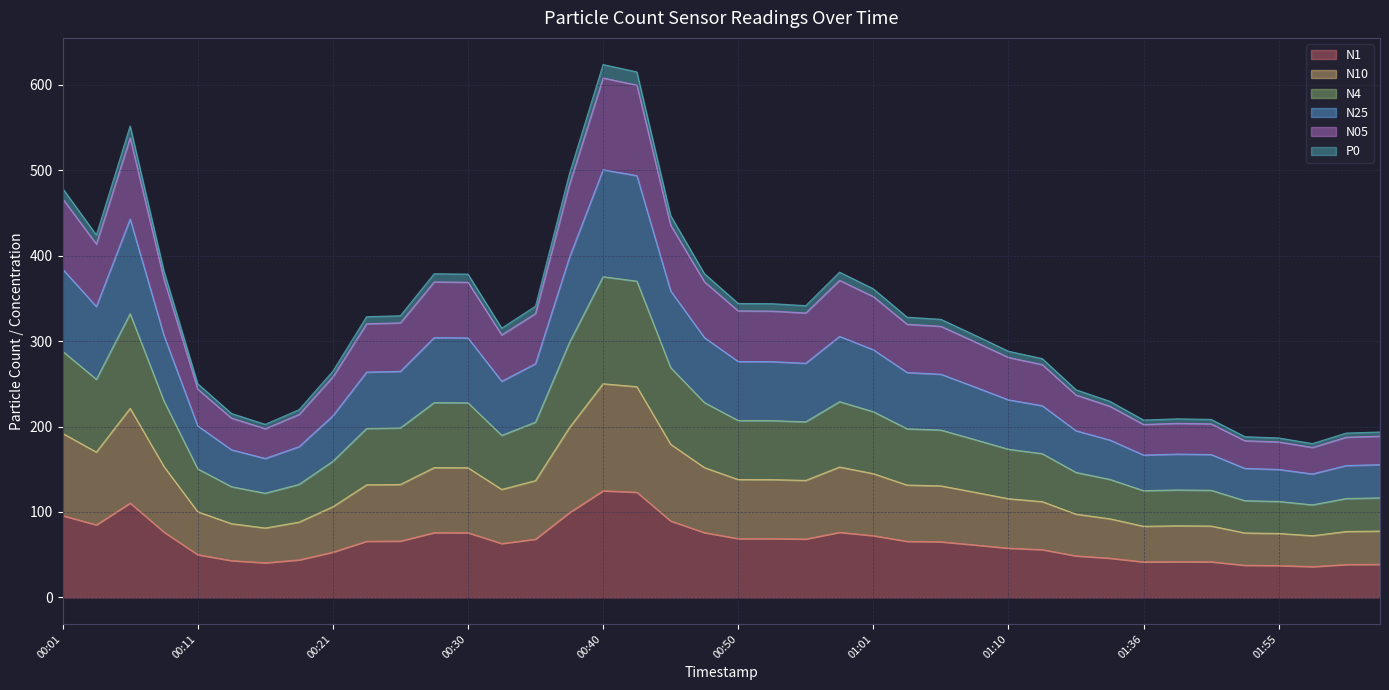

True or false: N4 and P0 intersect in this chart.

False